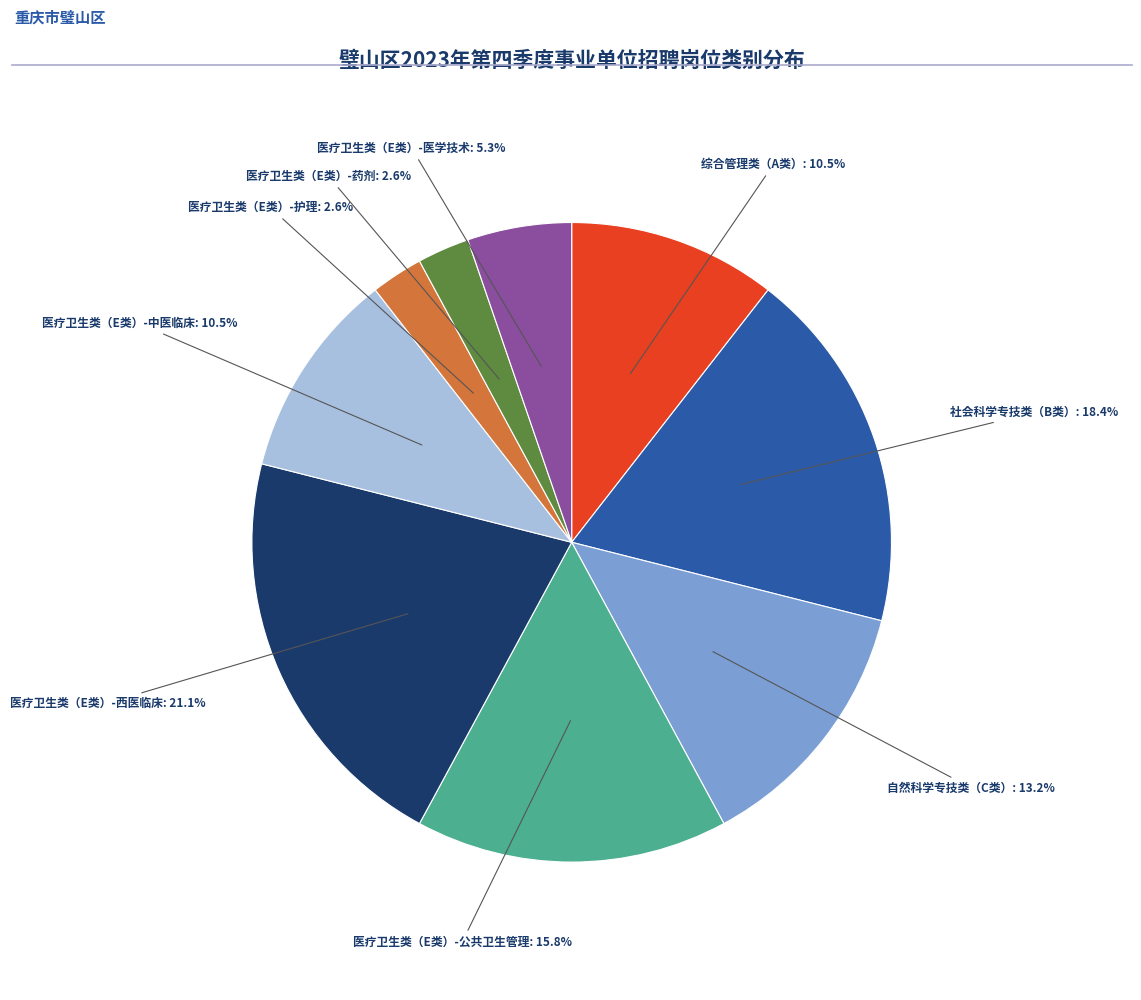

Is there any slice that represents more than half of the pie?

No